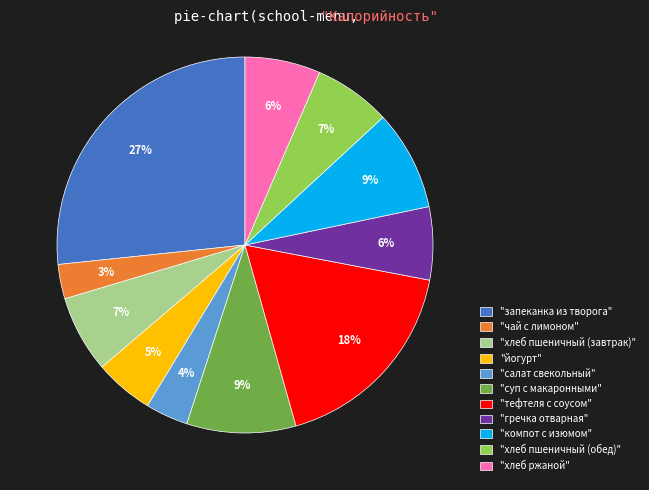

To the nearest percent, what is the average slice percentage?

9%